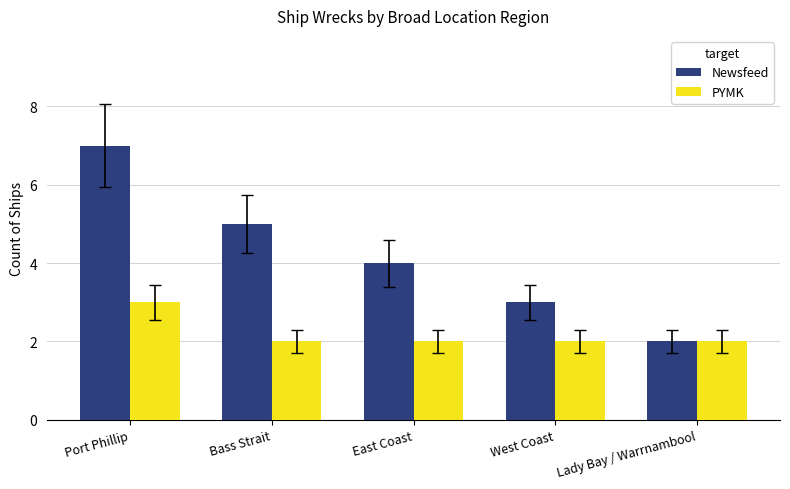

What is the value of the PYMK bar at the 3rd from the left?

2